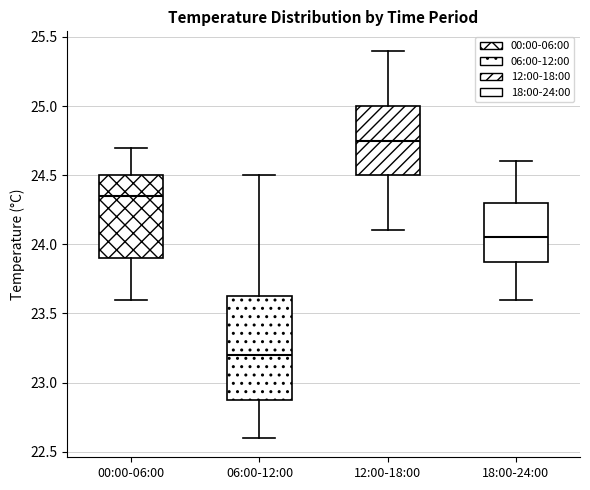

Where does the upper whisker of the box for 06:00-12:00 end on the y-axis? The values are not printed on the chart, so give them approximately, as read against the axis.

24.50